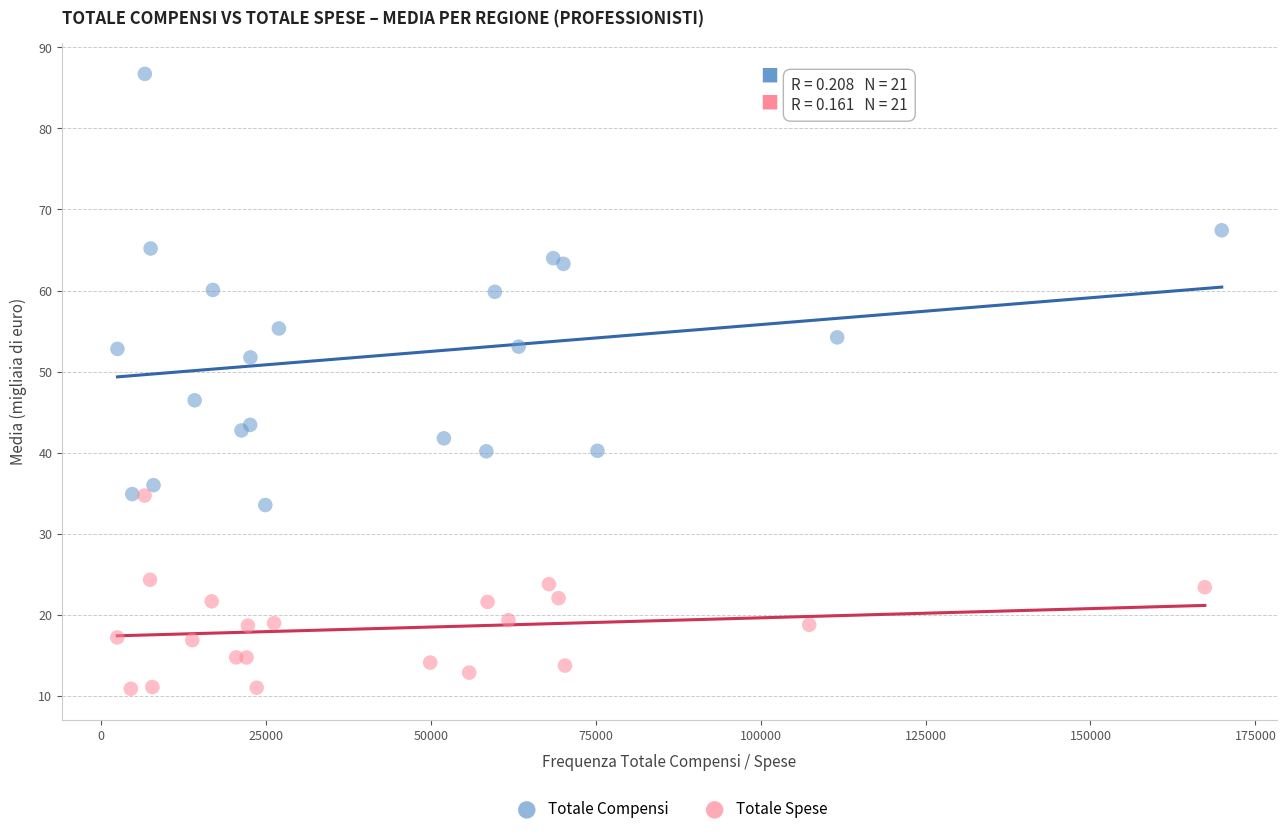

Which series reaches the maximum Y coordinate?

Totale Compensi